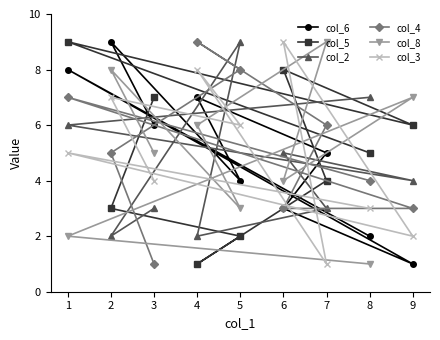

How many times do col_2 and col_6 cross each other?

5